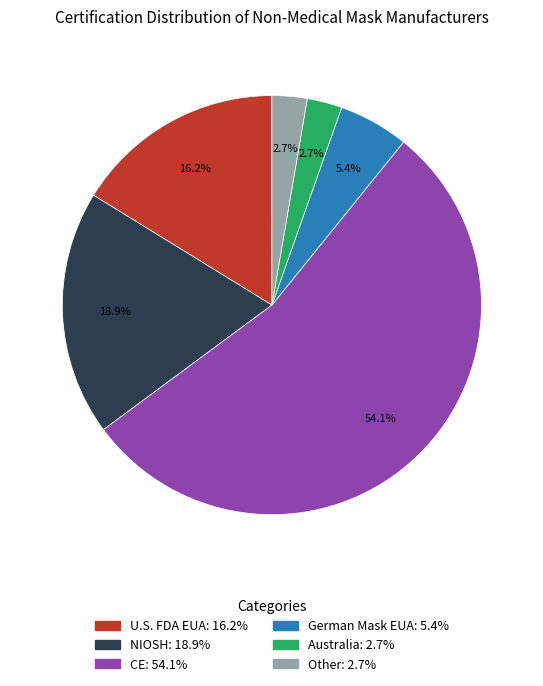

To the nearest percent, what is the average slice percentage?

17%